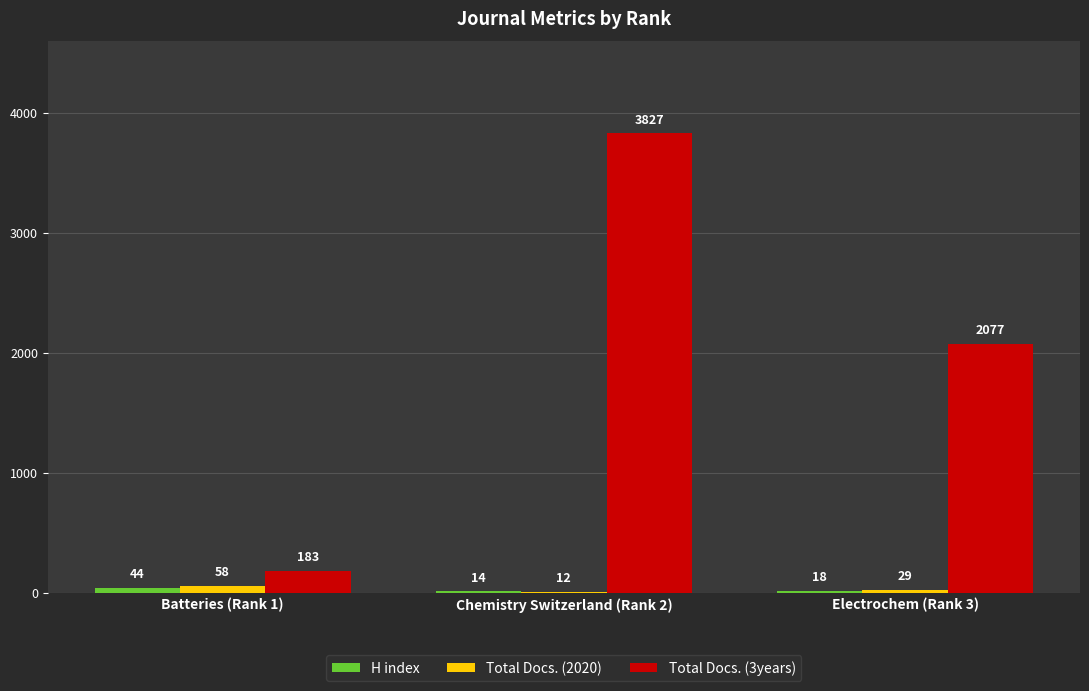

Which series has the largest total across all categories?

Total Docs. (3years)